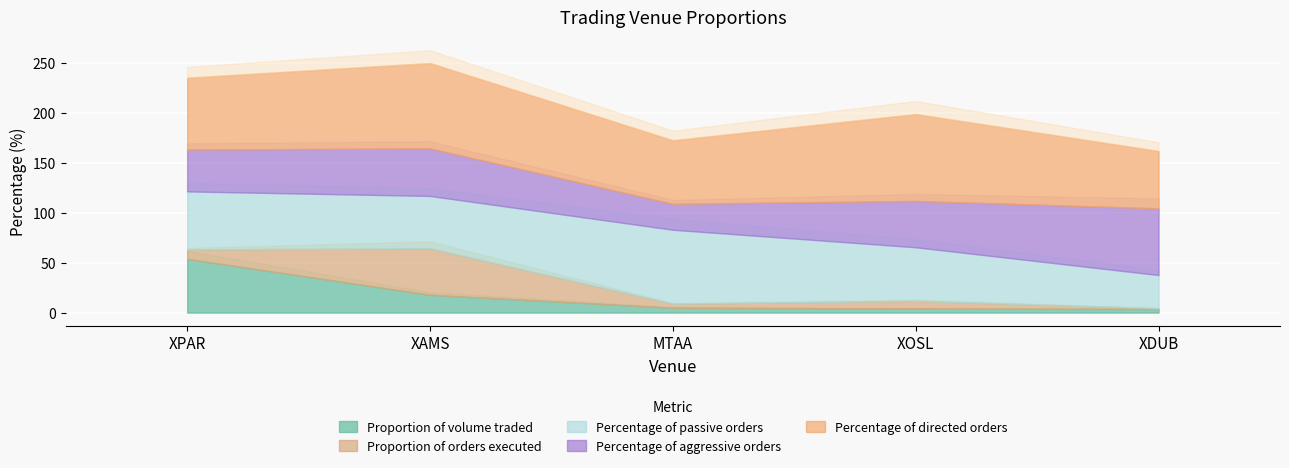

Is the value of Percentage of directed orders at XPAR greater than the value of Proportion of volume traded at XPAR?

Yes